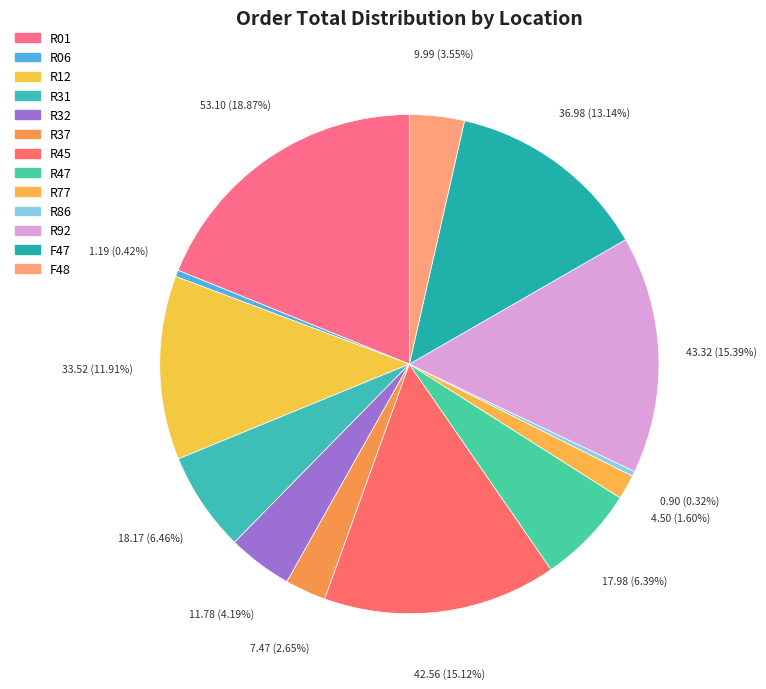

Does any single category account for the majority?

No